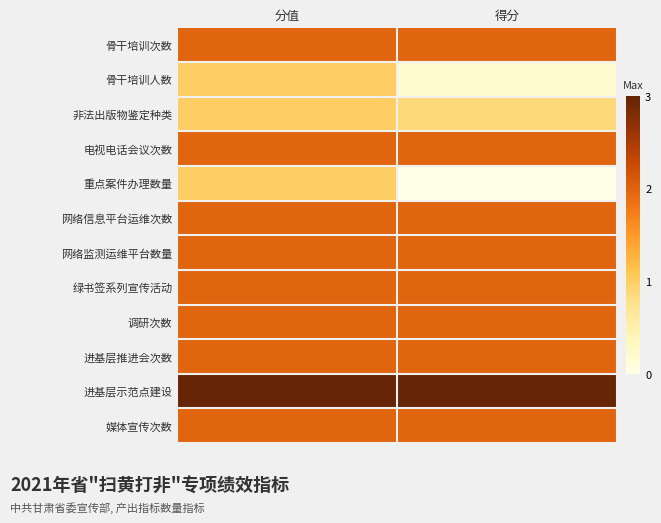

List the series in order of their peak value, lowest first.

骨干培训人数, 非法出版物鉴定种类, 重点案件办理数量, 骨干培训次数, 电视电话会议次数, 网络信息平台运维次数, 网络监测运维平台数量, 绿书签系列宣传活动, 调研次数, 进基层推进会次数, 媒体宣传次数, 进基层示范点建设